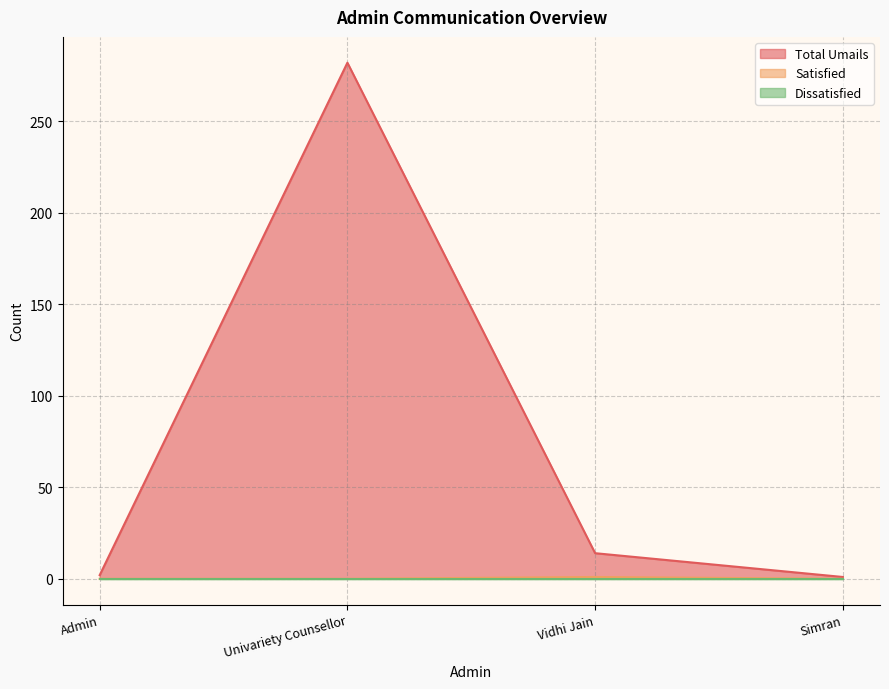

Which category has the highest value in the Total Umails series?

Univariety Counsellor